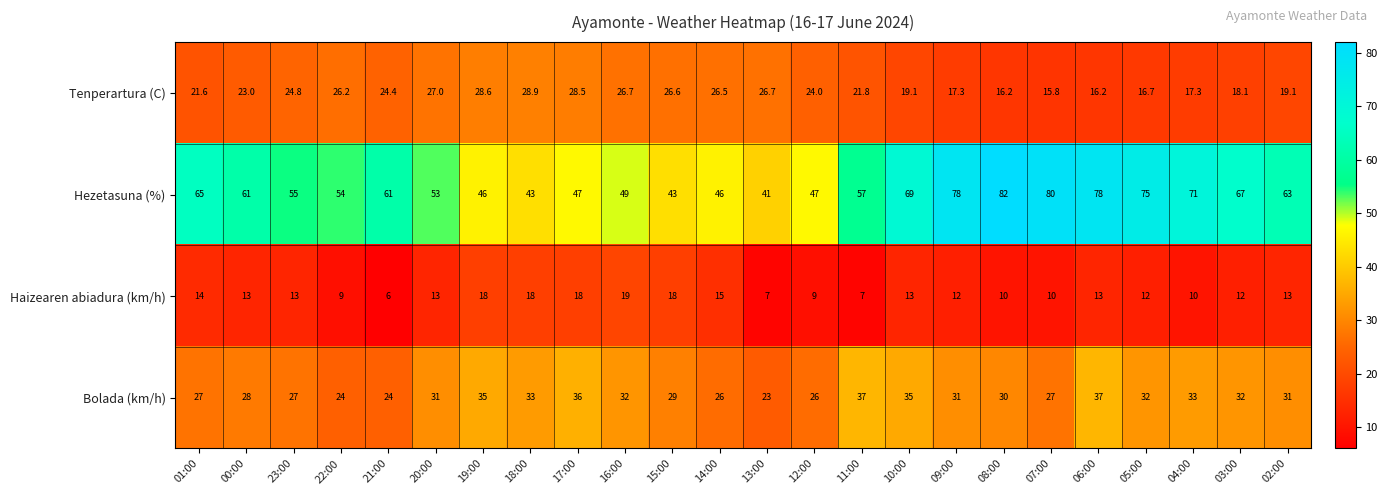

Which category has the lowest value across all series?

21:00